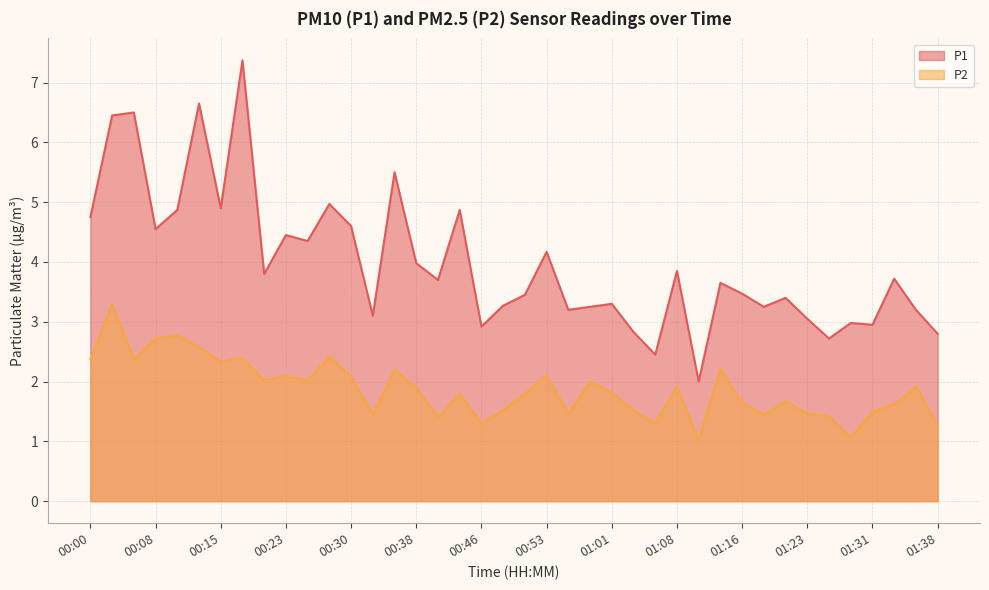

True or false: P2 and P1 intersect in this chart.

False